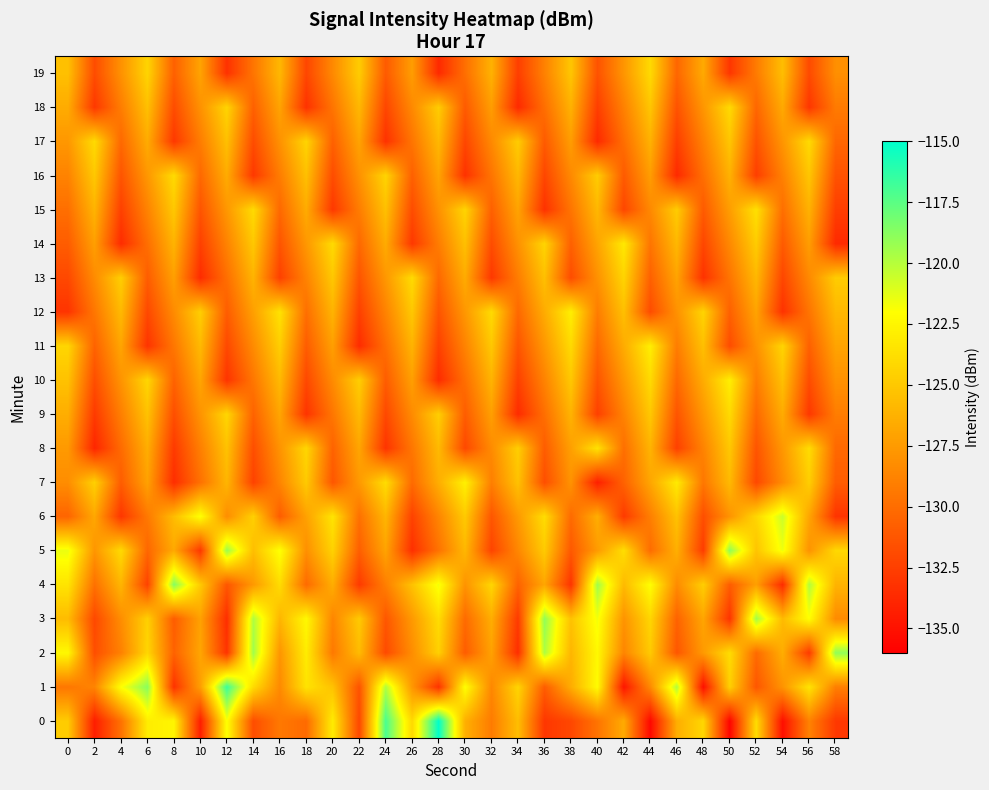

Between 16 and 44, which is larger?

16